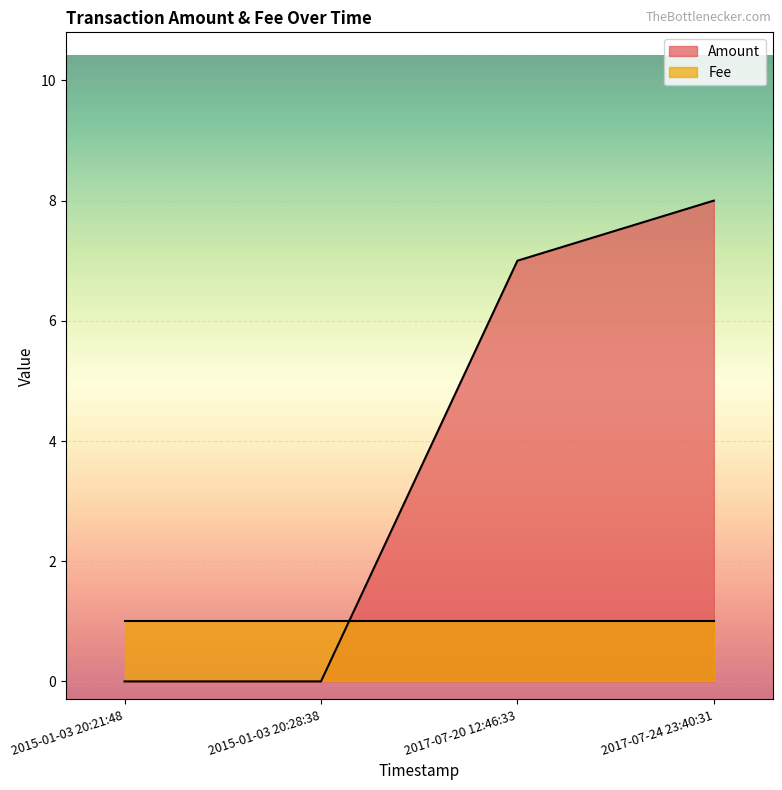

List the labels in order of value, largest first.

2017-07-24 23:40:31, 2017-07-20 12:46:33, 2015-01-03 20:21:48, 2015-01-03 20:28:38